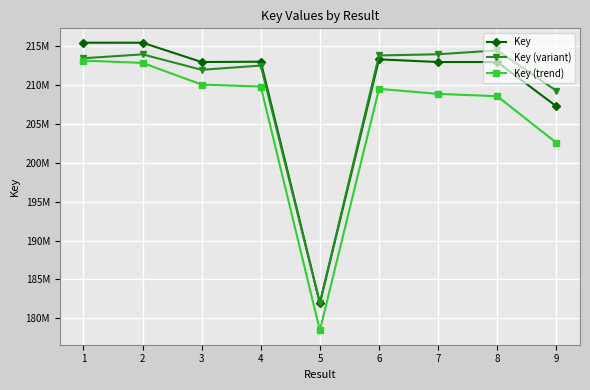

Read the Key value at 6.

213334197